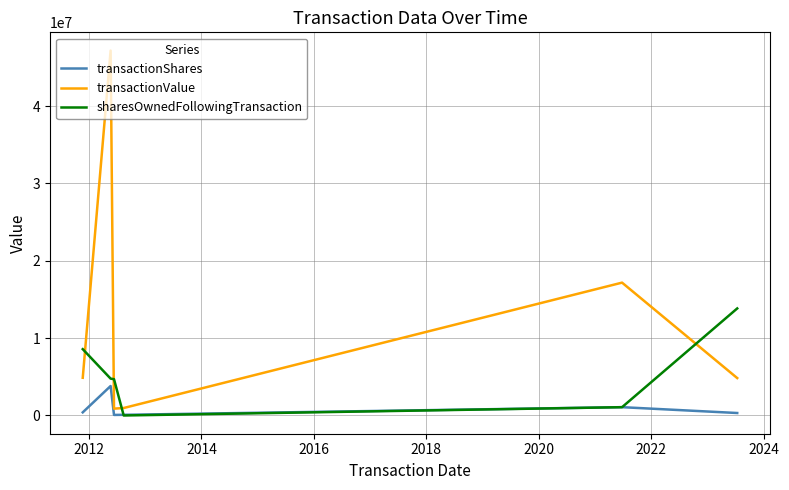

Which series has the largest total across all categories?

transactionValue